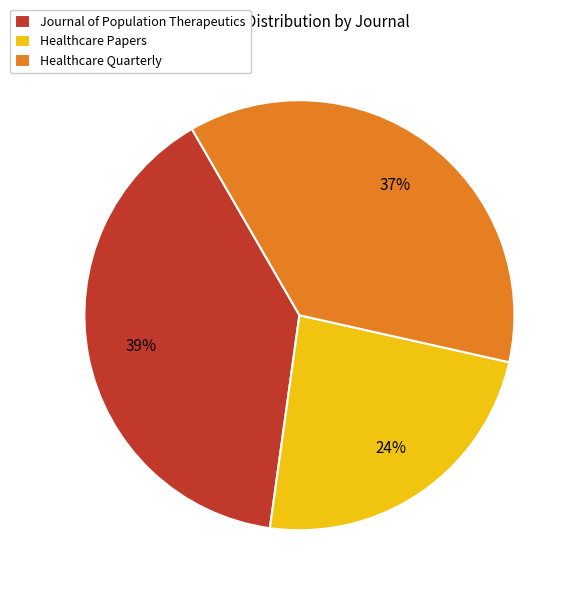

To the nearest percent, what is the average slice percentage?

33%